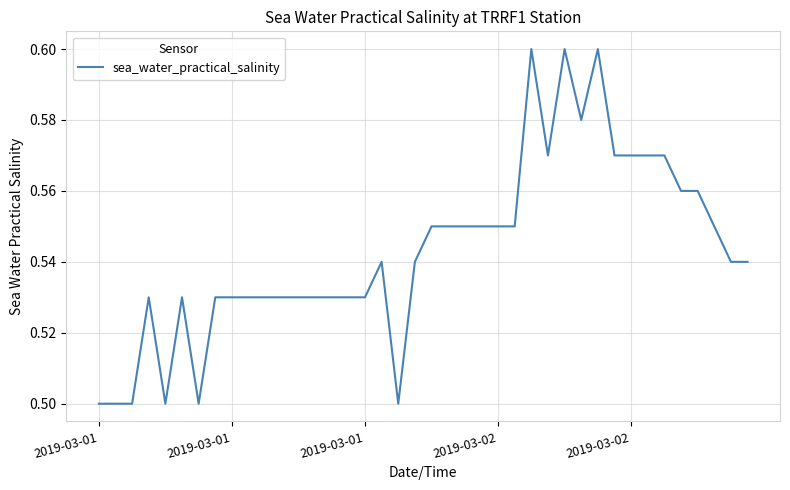

Does the chart have visible grid lines?

Yes